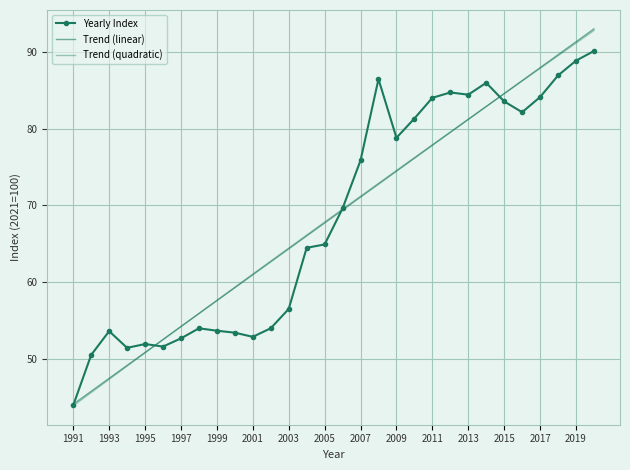

How many data points in Trend (quadratic) are above 69?

15